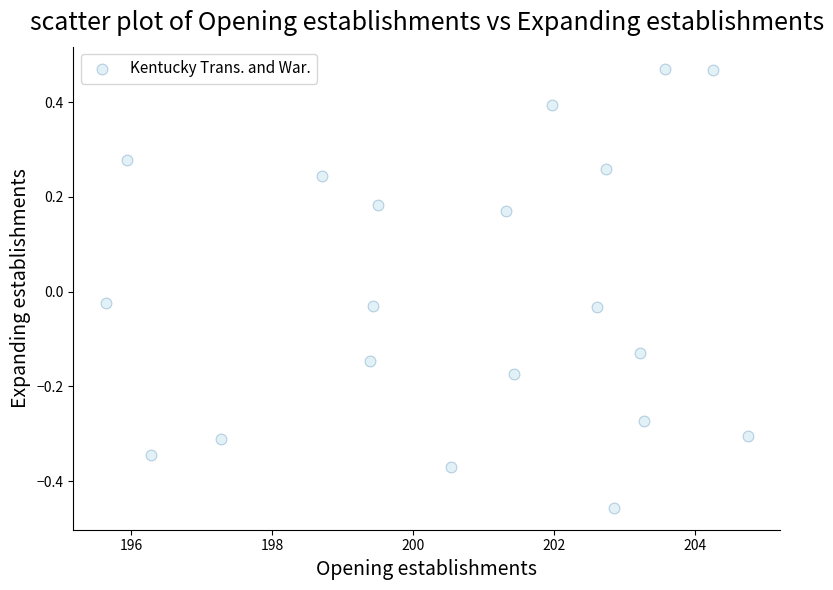

What is the range of Y values (max minus min)?

0.9